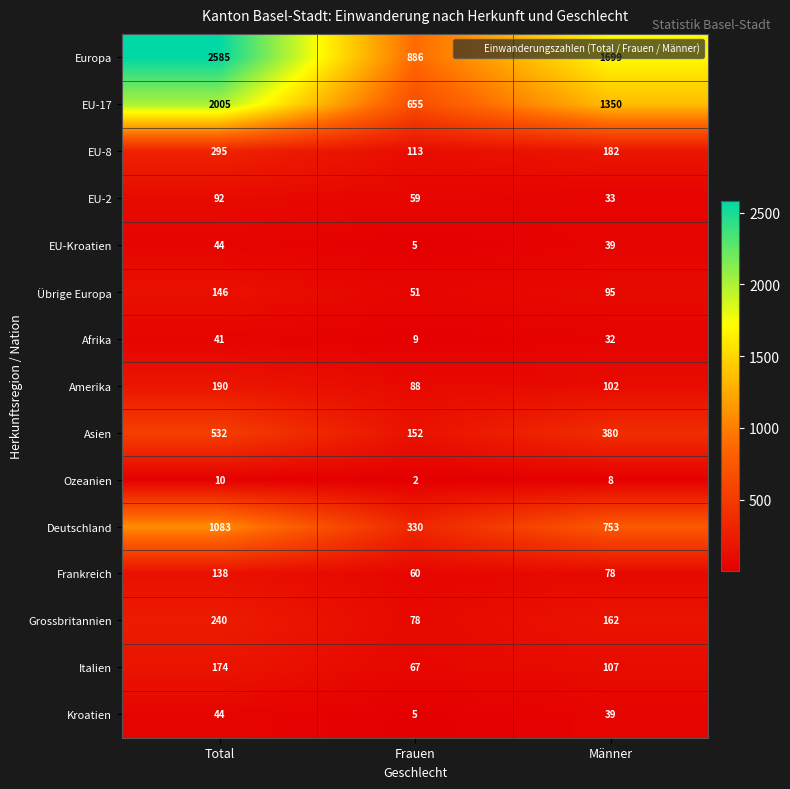

At which label does EU-17 first exceed 1350?

Total